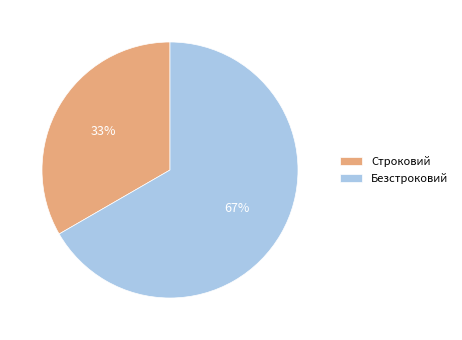

True or false: Безстроковий accounts for 76% of the total.

False